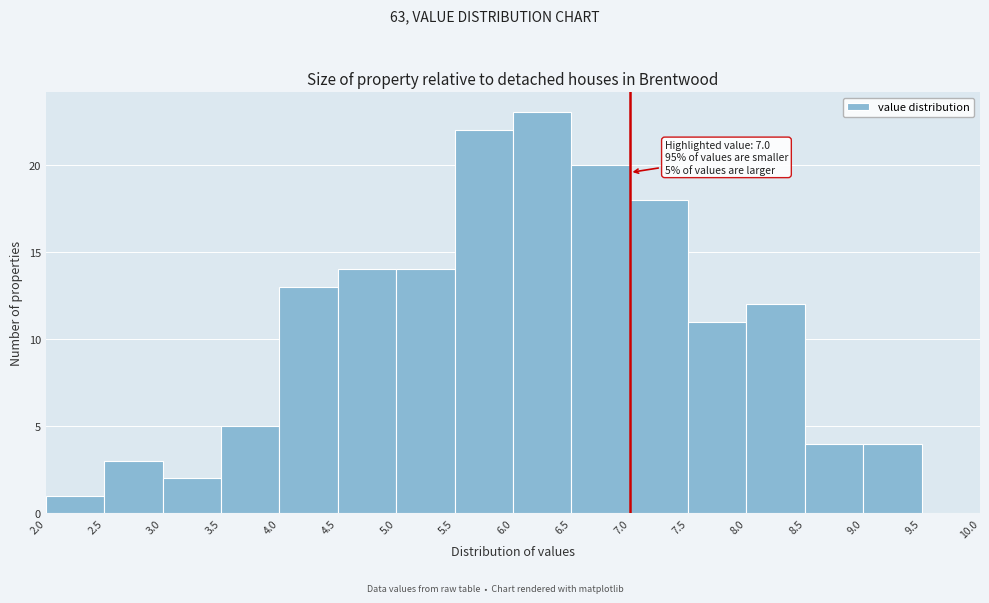

Which range on the x-axis has the tallest bar?

6.0 to 6.5